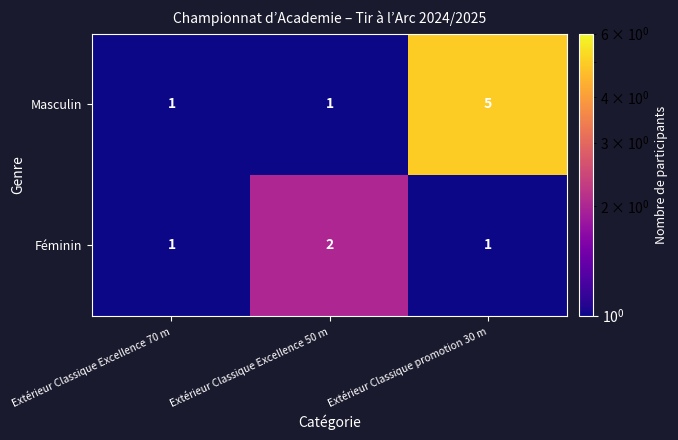

Reading left to right, what are all the values shown in this chart?

Masculin: 1	1	5
Féminin: 1	2	1